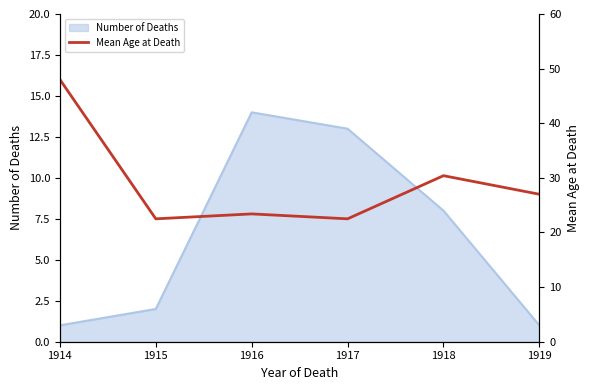

True or false: the data shows 48.0 at 1914.

True